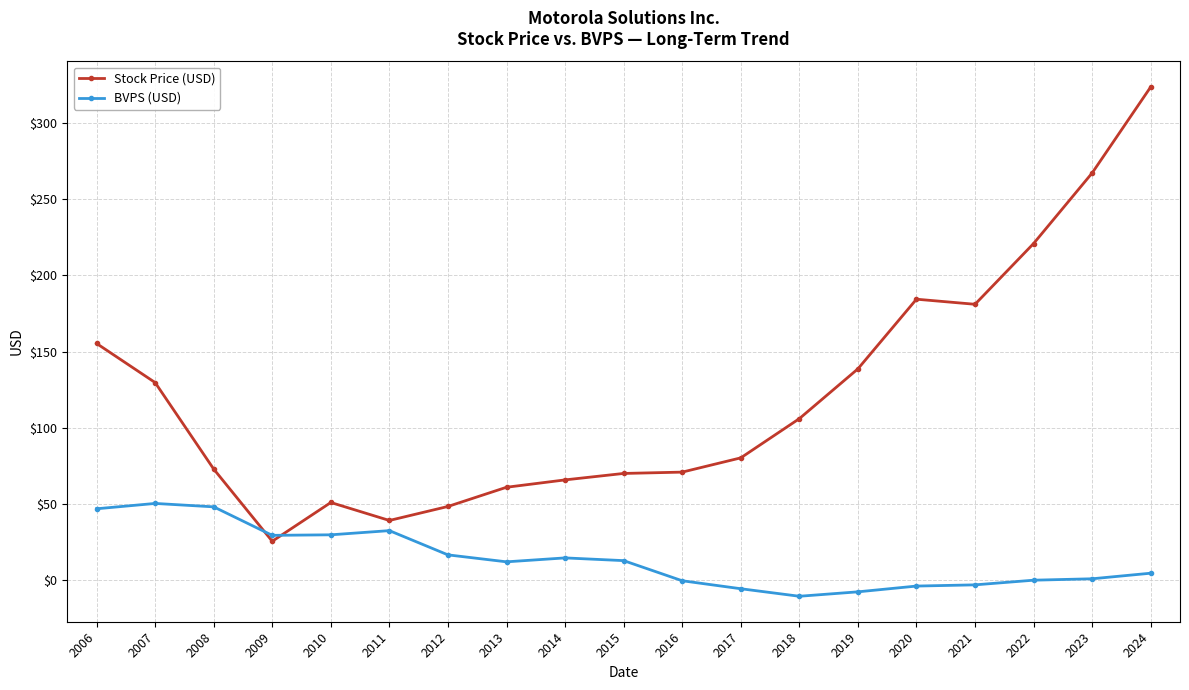

What is the spread (max minus min) of values at 2016?

71.4